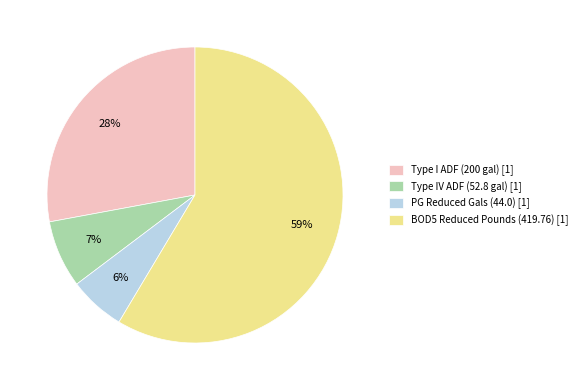

Approximately how many times larger is the value at PG Reduced Gals compared to Type I ADF?

0.2